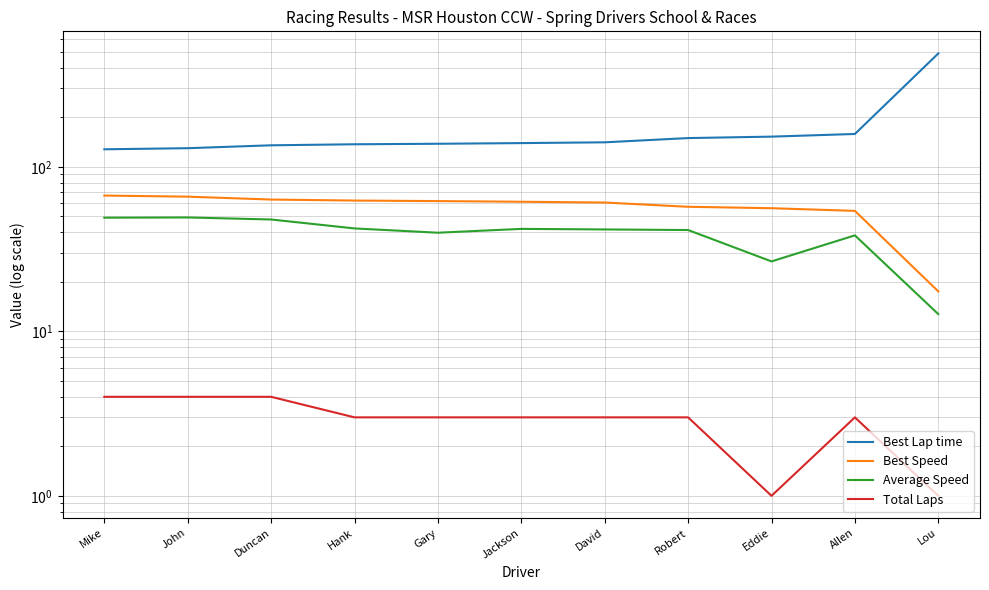

How many categories are shown in the chart?

11